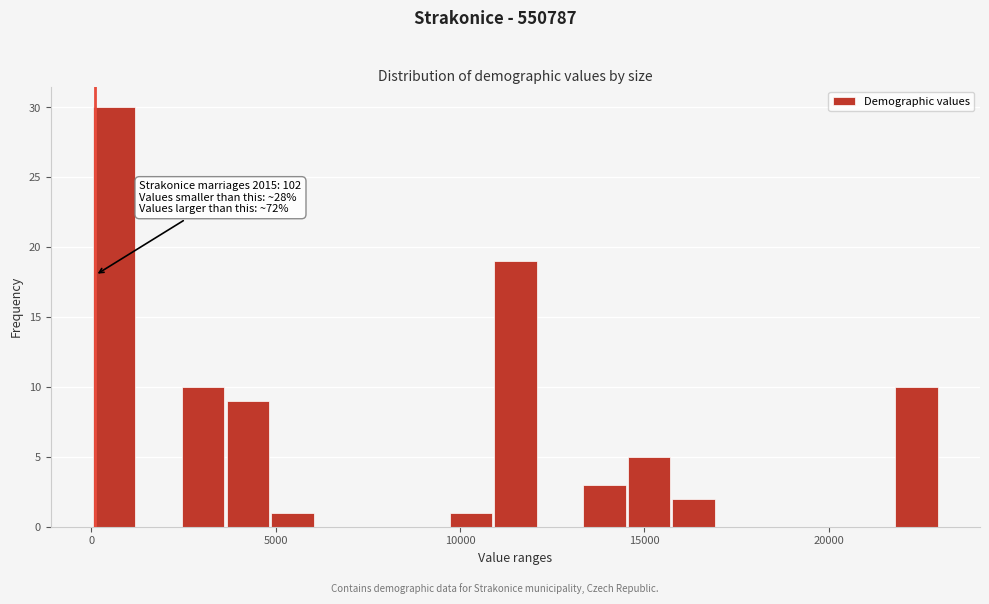

Around what value on the x-axis is the tallest bar? Give the approximate position of its centre, as read against the axis.

500